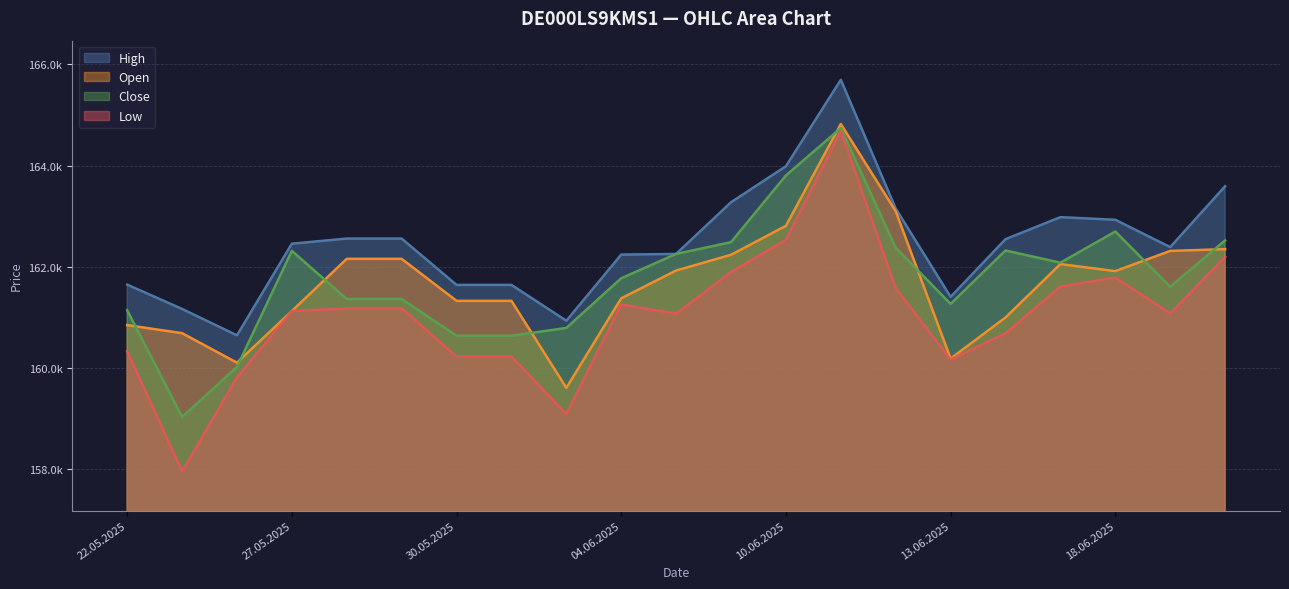

Count the number of data series in this chart.

4